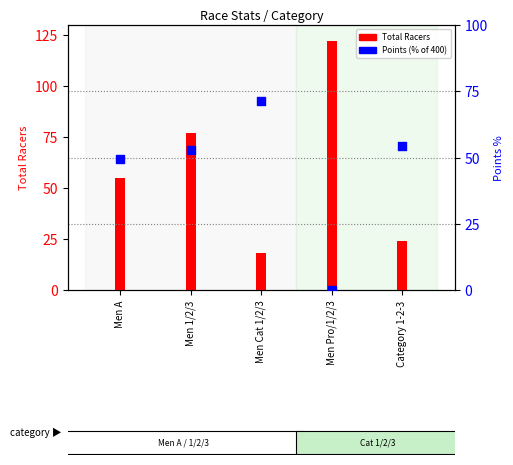

At how many categories does at least one series exceed 3?

5